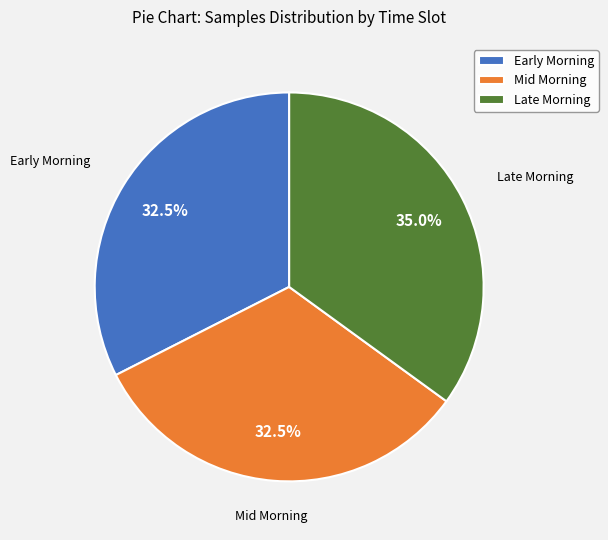

Combined, do Early Morning and Late Morning account for over 50%?

Yes